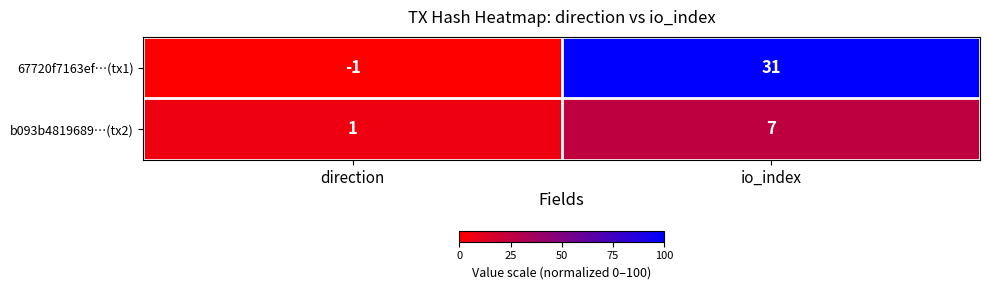

Count the number of categories in the chart.

2